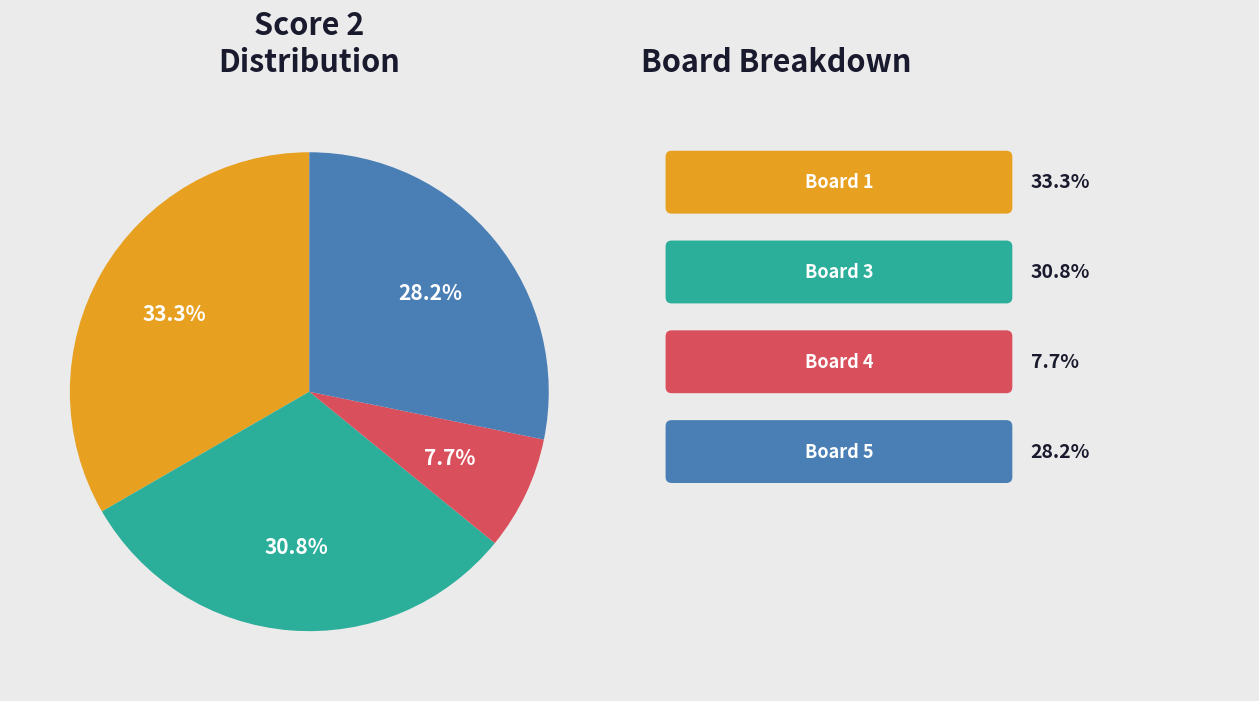

Is there a majority slice in this chart?

No